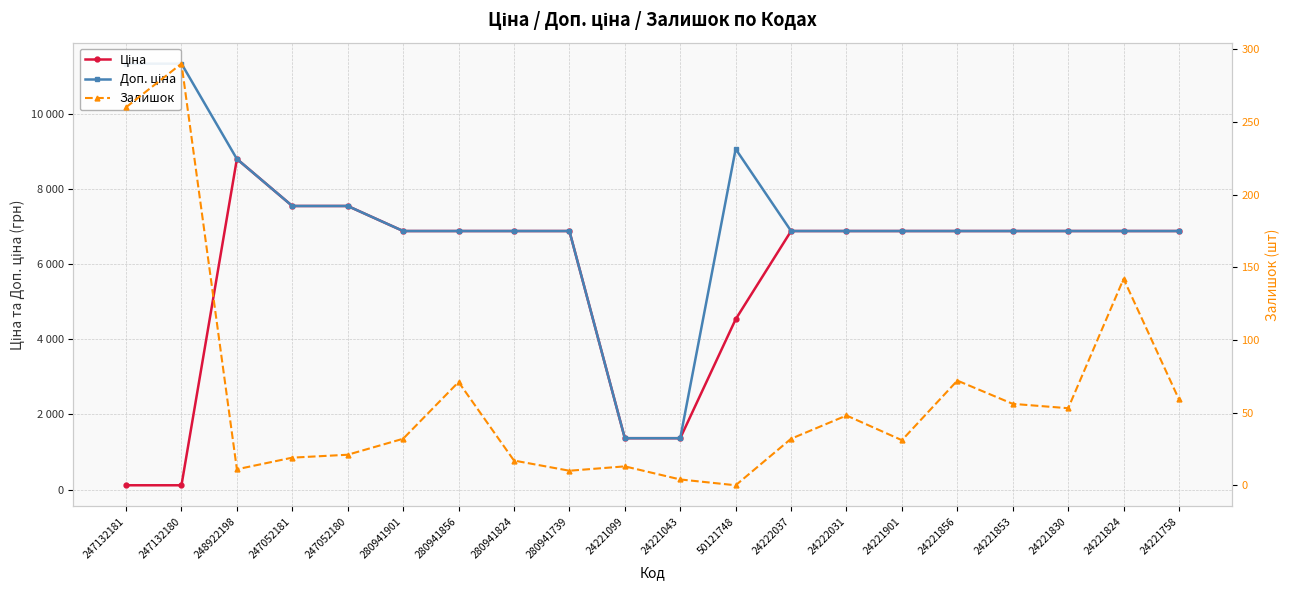

What is the difference between the maximum and minimum values in the Ціна series?

8684.3